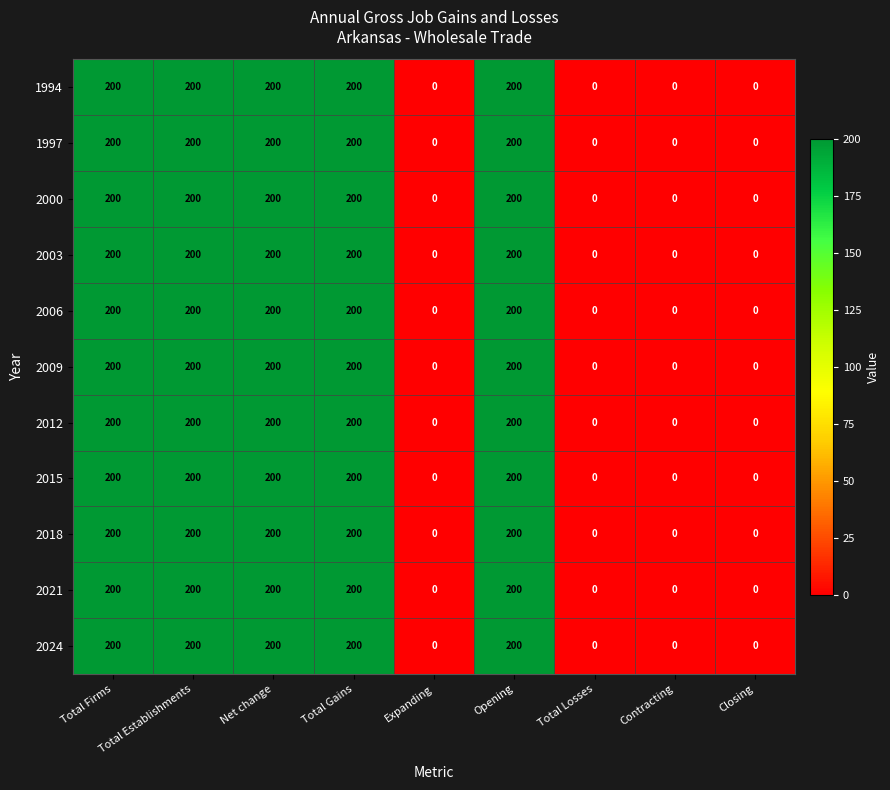

How many 2012 values are between 0 and 200?

9